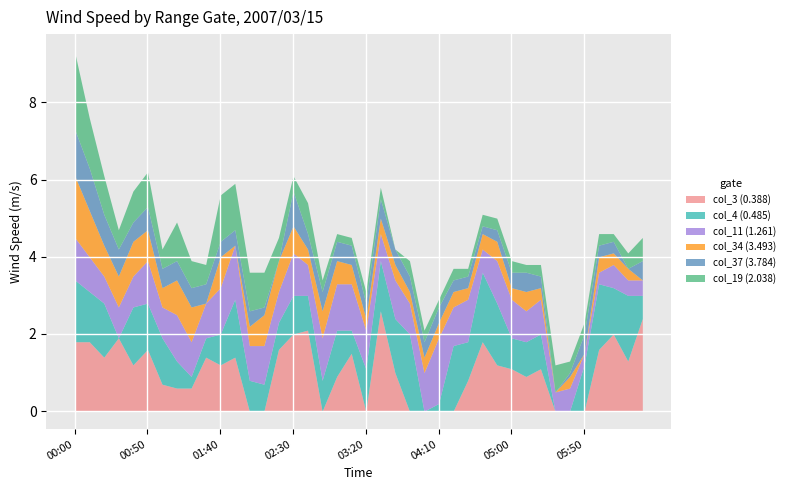

Which series has the largest range (max minus min)?

col_3 (0.388)